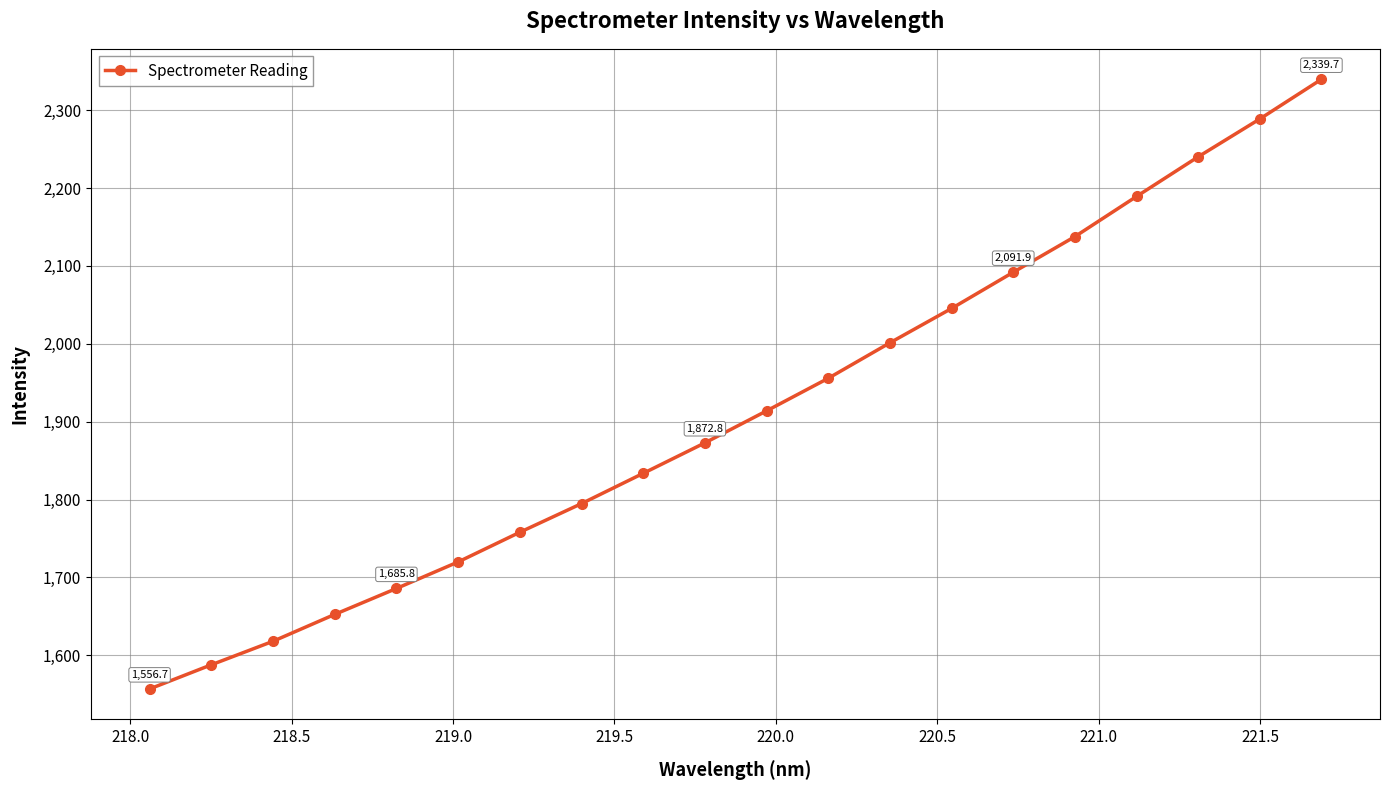

What is the minimum value shown in the chart?

1556.7